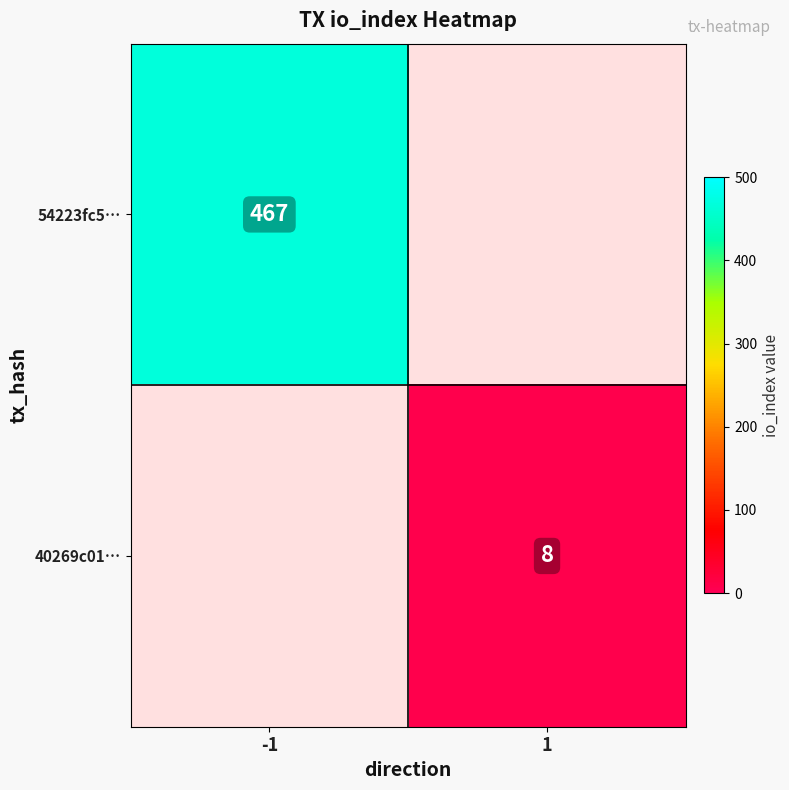

What is the greatest value displayed?

467.0